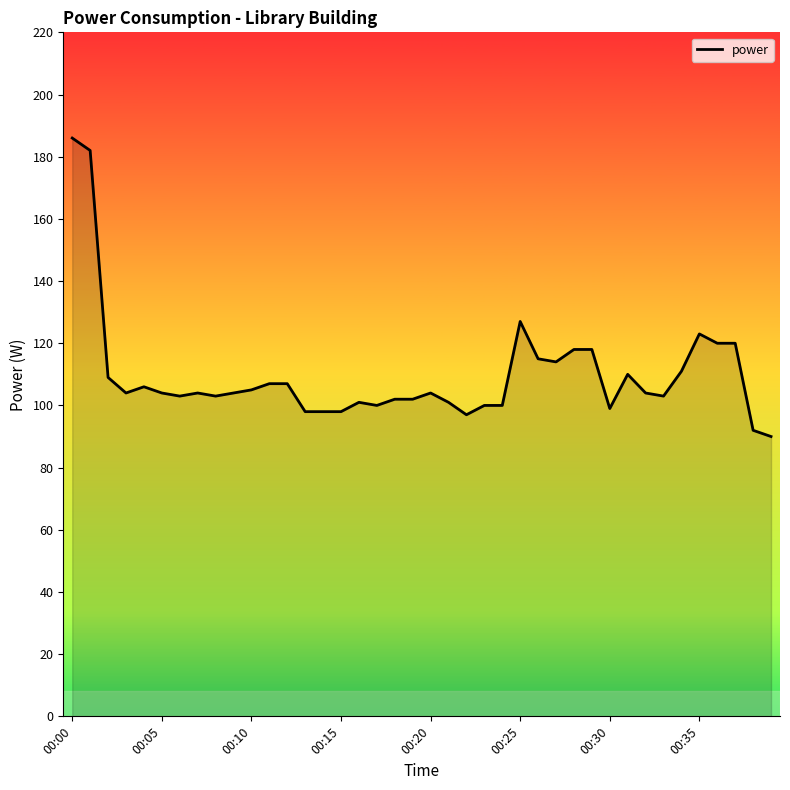

What is the maximum value shown in the chart?

186